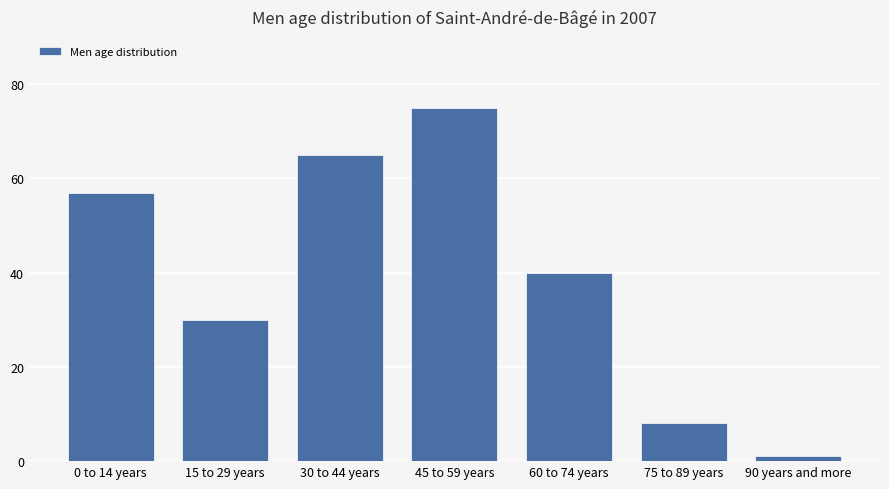

Does the chart contain stacked bars?

No